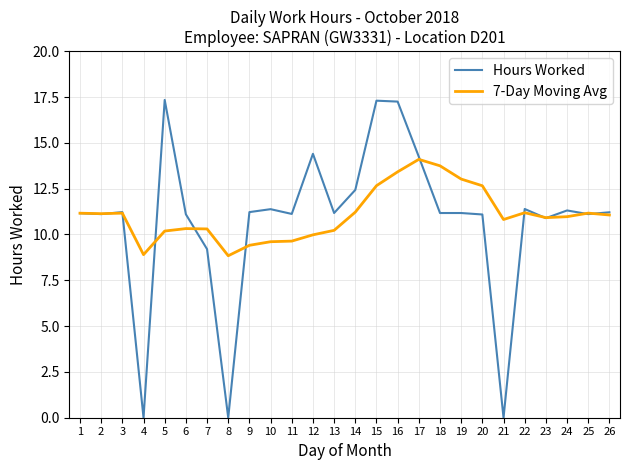

The 7-Day Moving Avg series shows 12.7 at 20. True or false?

True